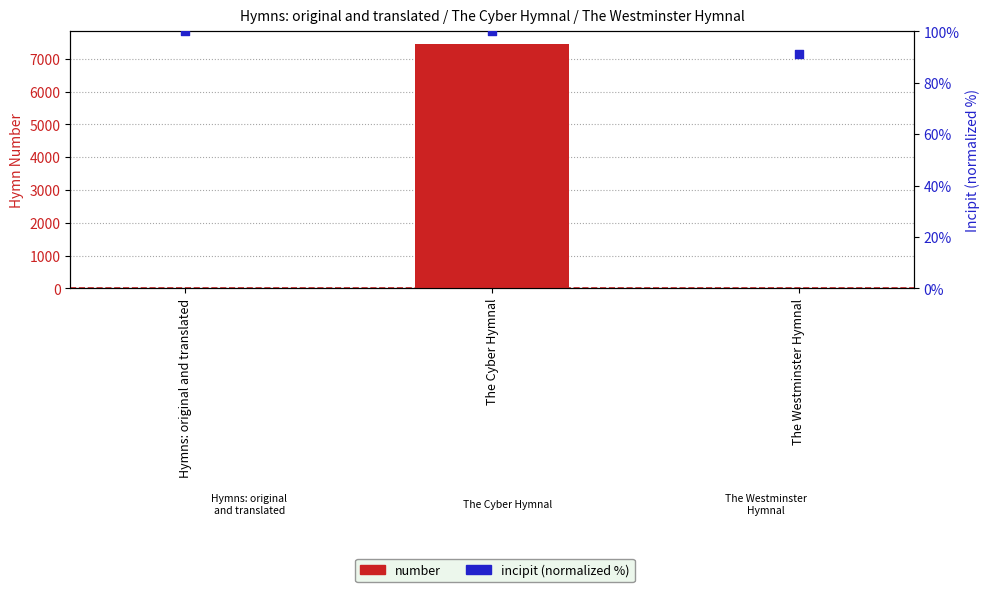

Which series has the widest spread of Y values?

number